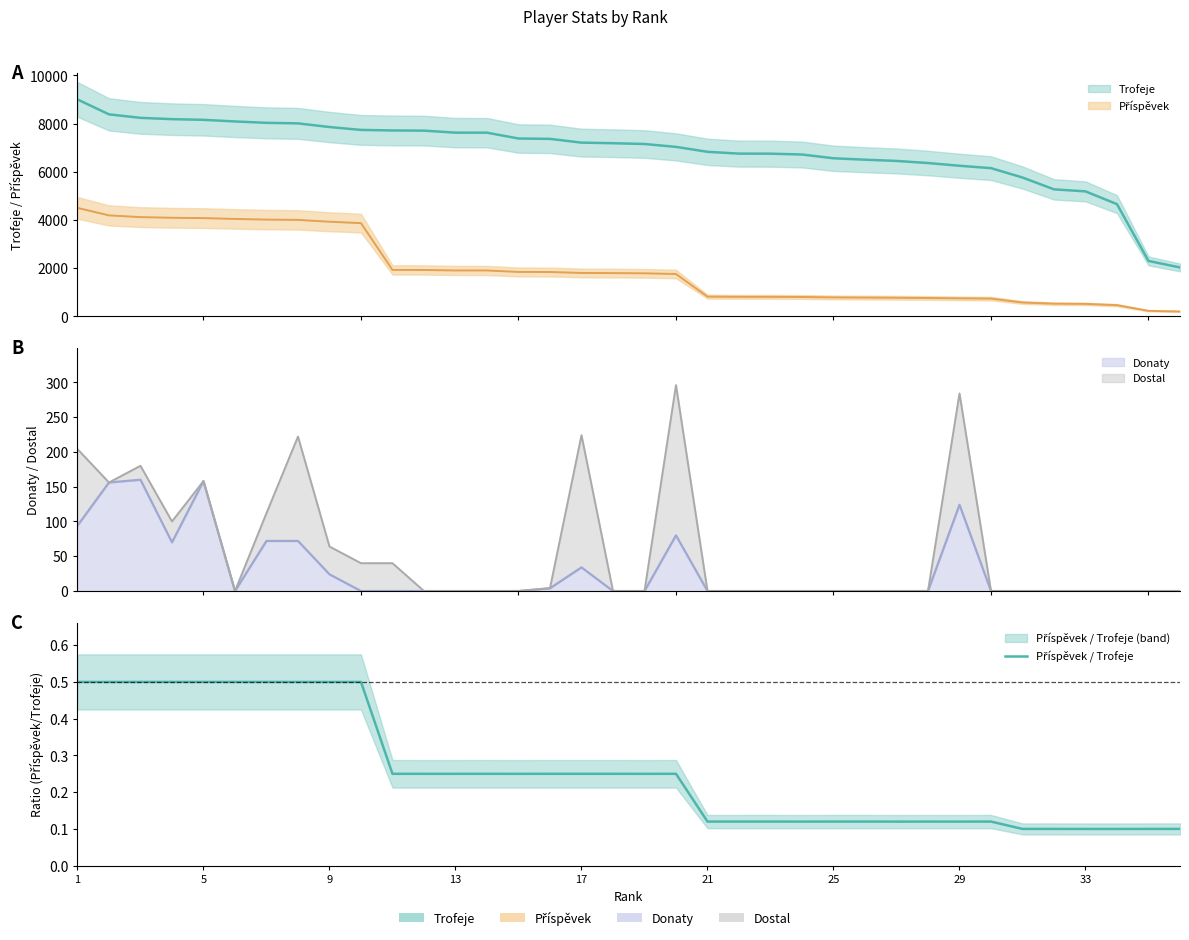

How many points are lower than both their immediate neighbors (excluding endpoints)?

11